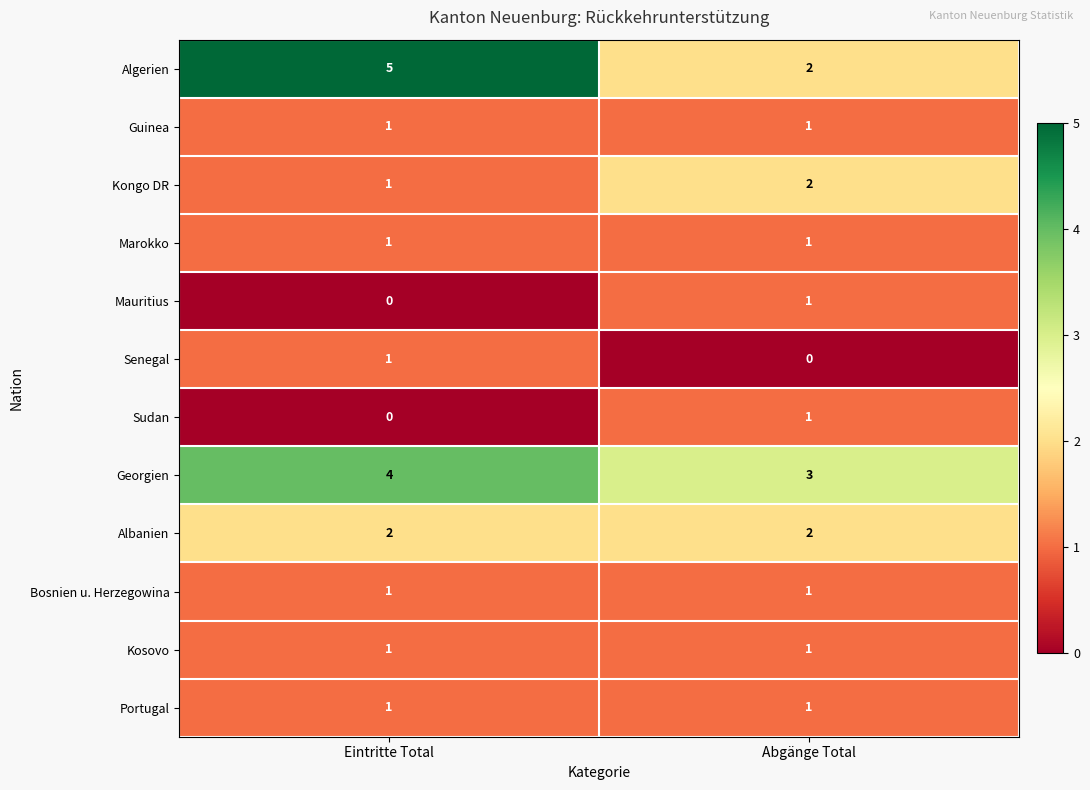

At which label does Algerien reach its minimum?

Abgänge Total